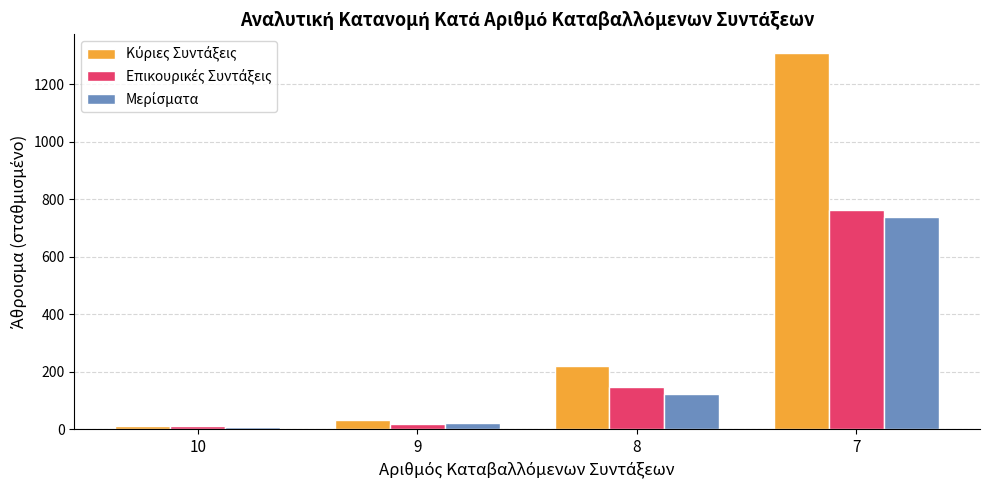

At which category is the sum across all series the highest?

7